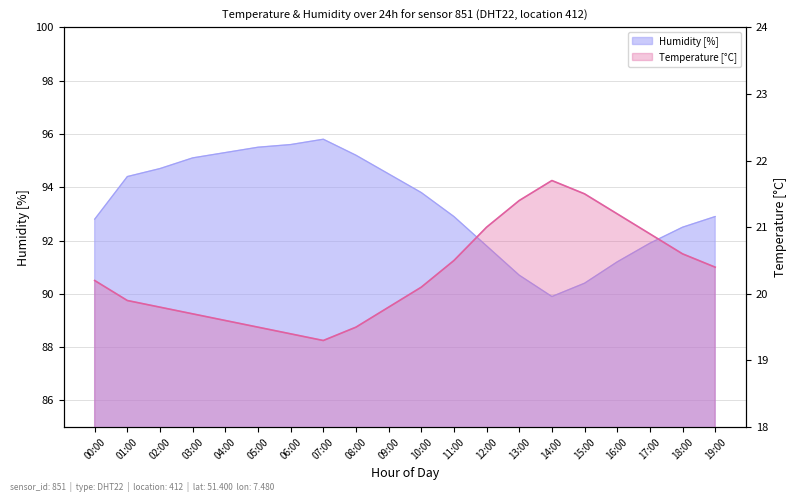

How many categories are shown in the chart?

20